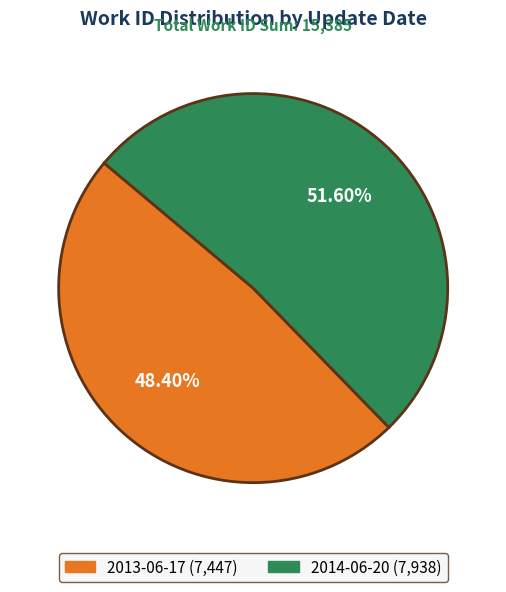

What is the largest slice in the pie chart?

2014-06-20